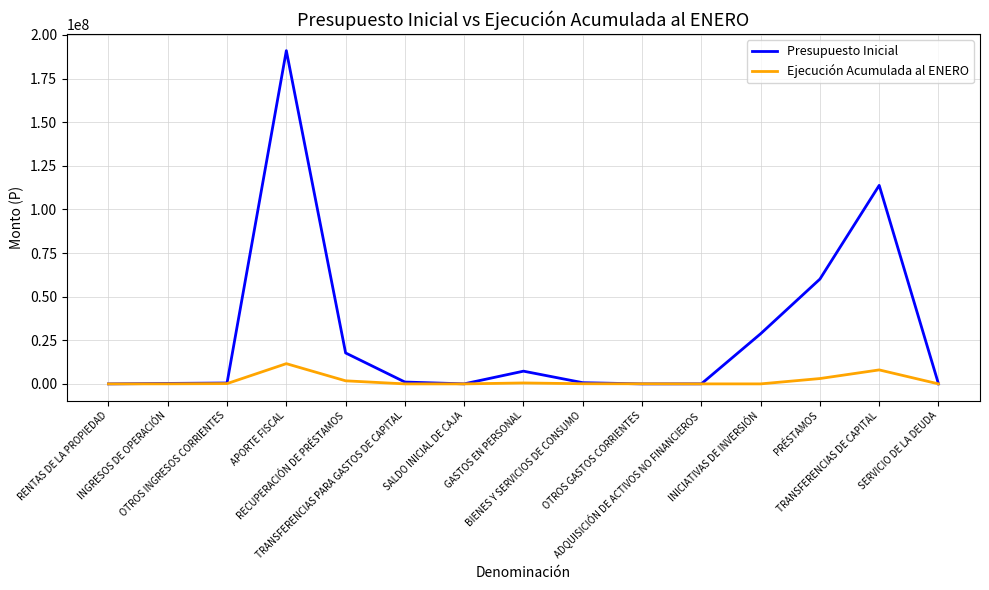

List the series in order of their peak value, lowest first.

Ejecución Acumulada al ENERO, Presupuesto Inicial